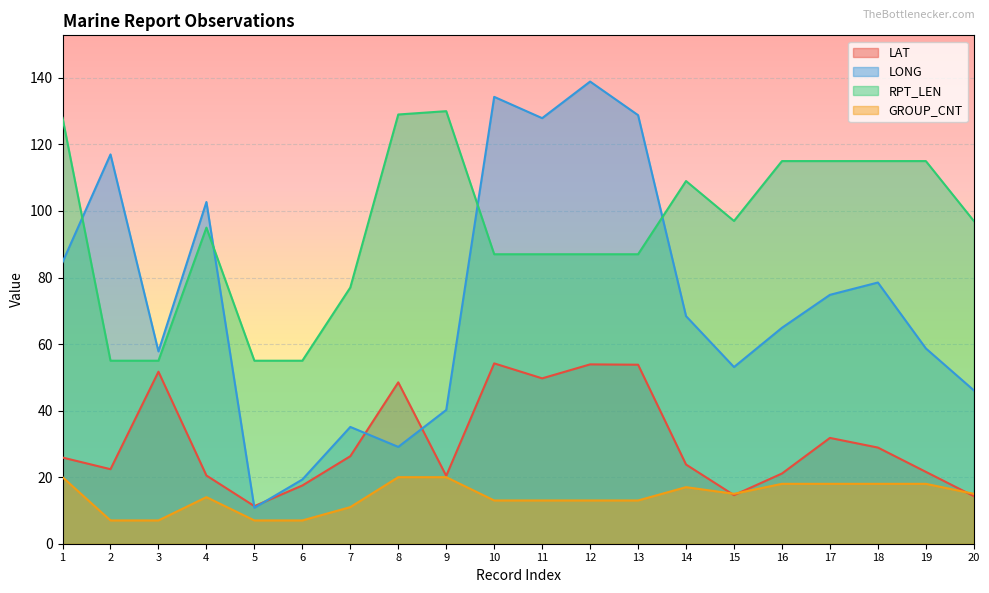

How many values in the LAT series are below 25?

10